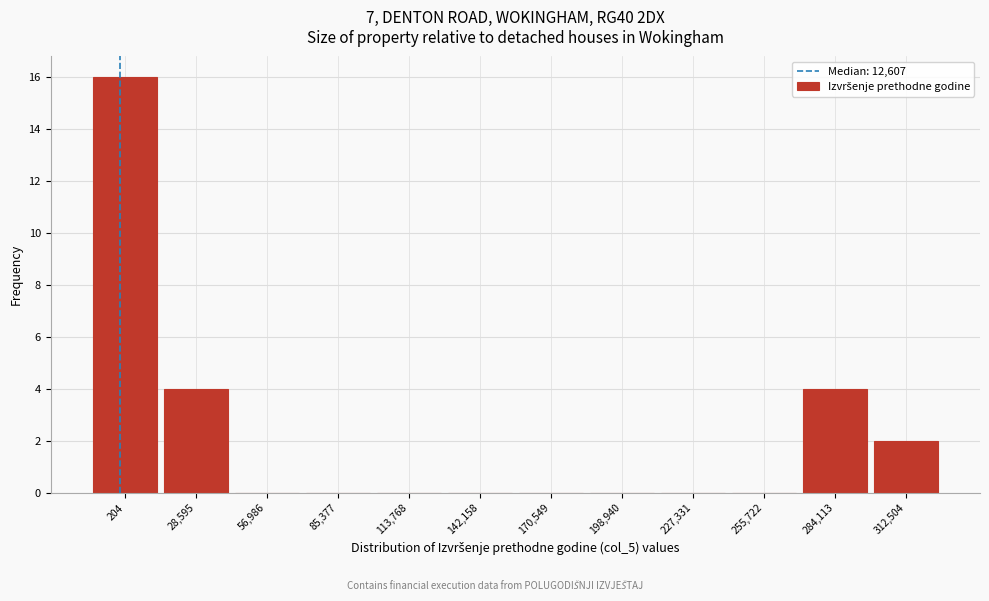

Reading right to left, what are all the values shown in this chart?

312,504=2	284,113=4	255,722=0	227,331=0	198,940=0	170,549=0	142,158=0	113,768=0	85,377=0	56,986=0	28,595=4	204=16